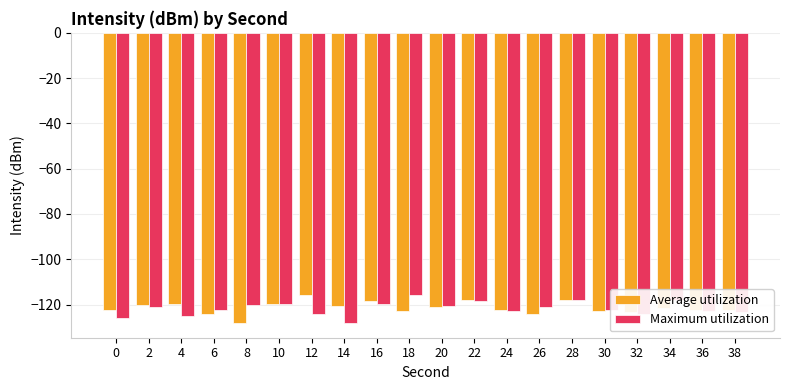

Rank the series at 8 from highest to lowest value.

Maximum utilization, Average utilization